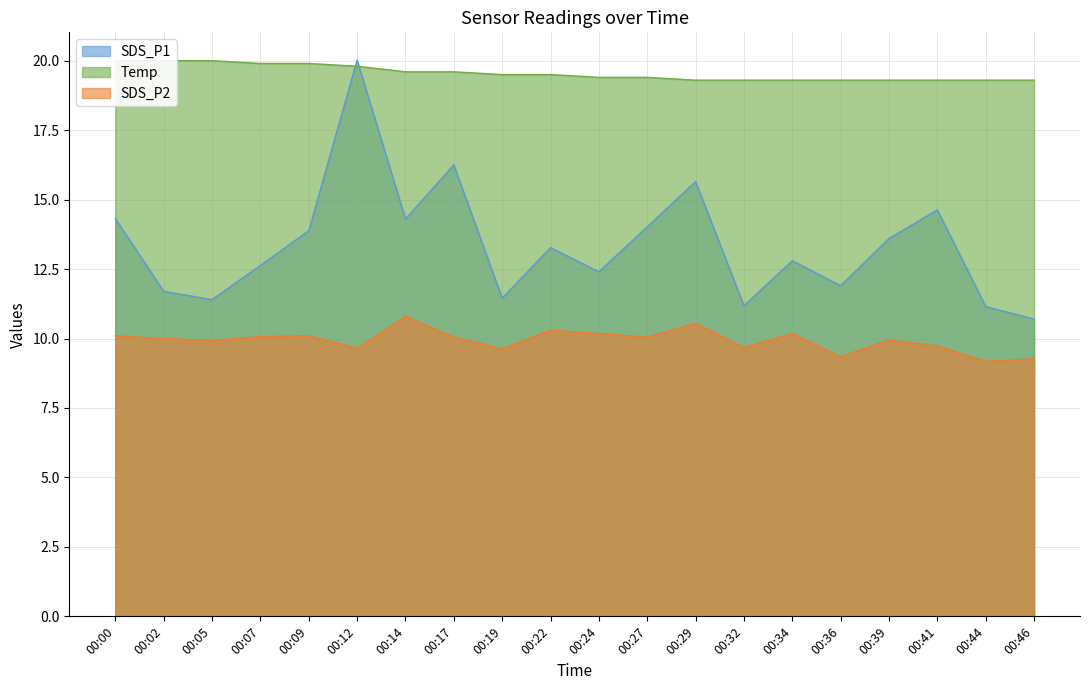

Which has a higher value, 00:19 or 00:22?

00:22